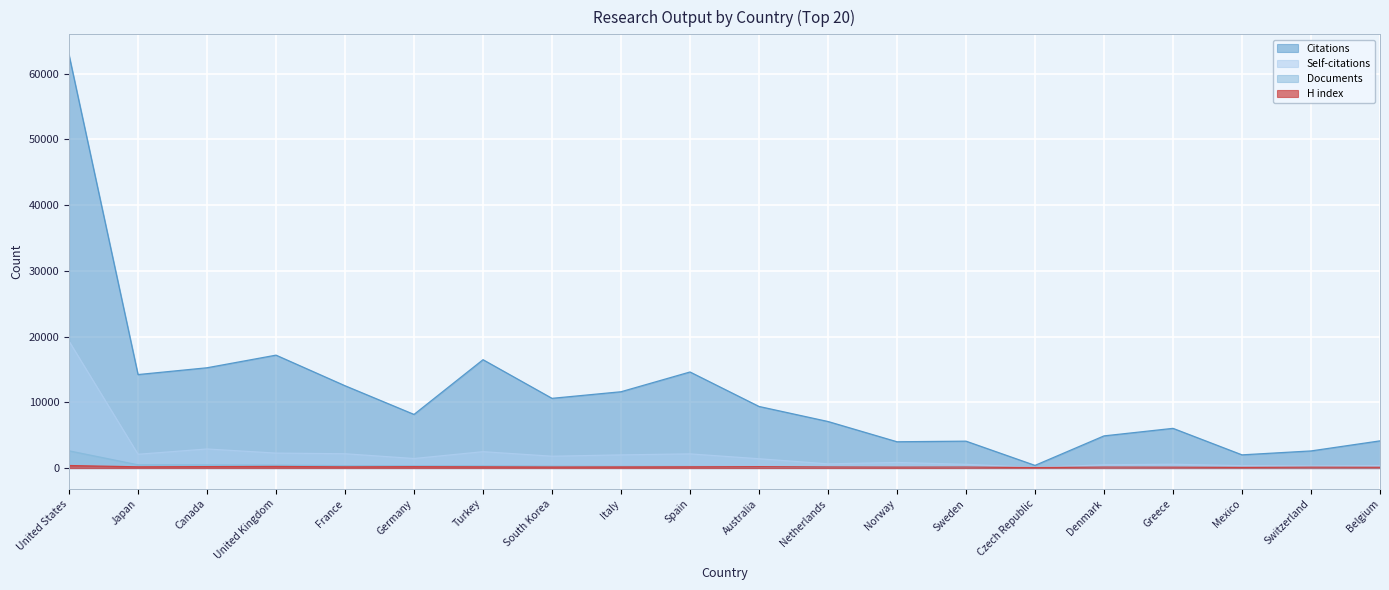

How many lines are shown in the chart?

4